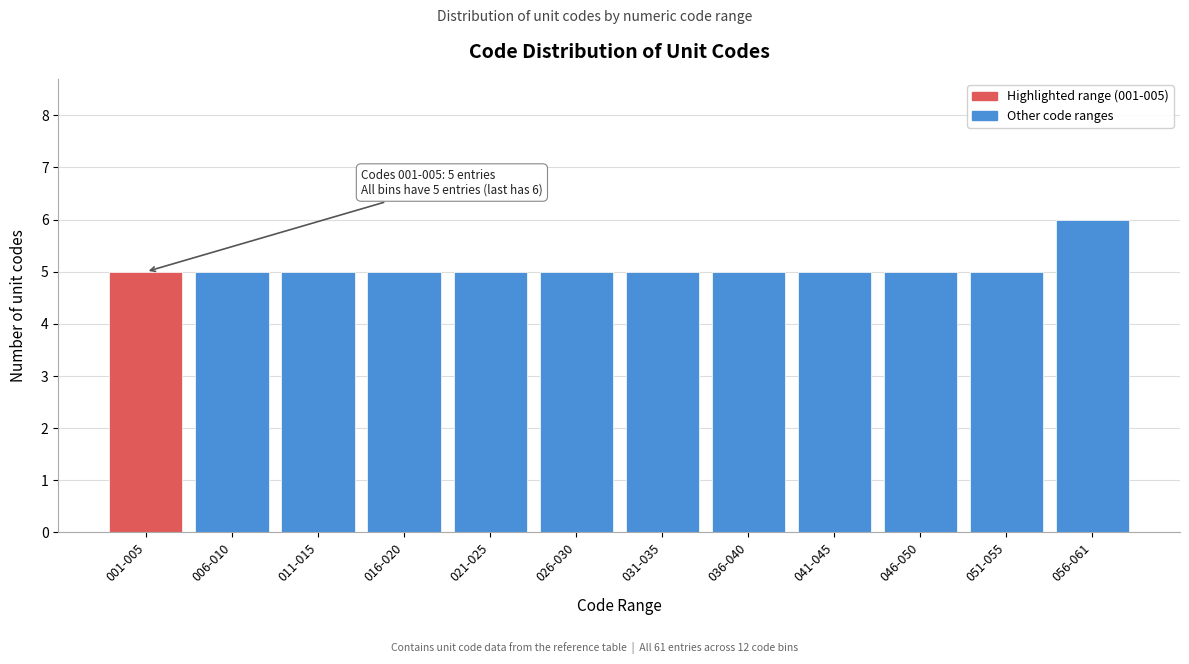

Reading left to right, what are all the values shown in this chart?

5	5	5	5	5	5	5	5	5	5	5	6